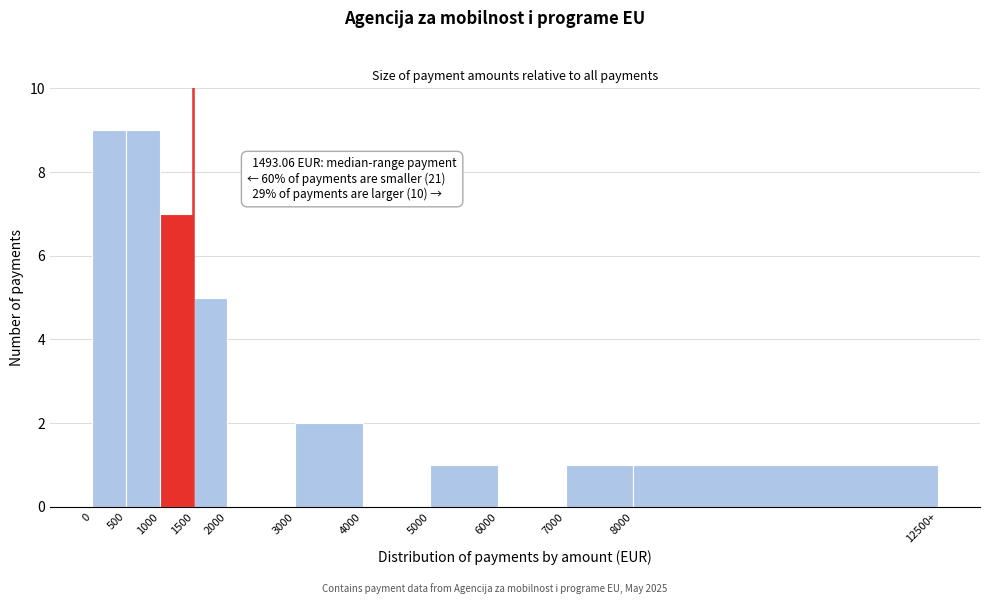

Reading right to left, transcribe all the data shown in this chart.

8000=1	7000=1	6000=0	5000=1	4000=0	3000=2	2000=0	1500=5	1000=7	500=9	0=9